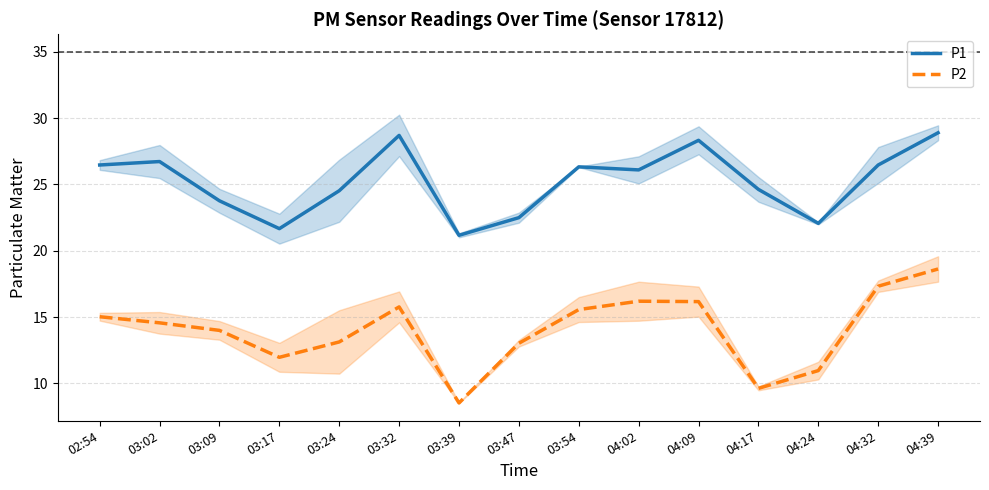

True or false: P2 and P1 cross at least once.

False